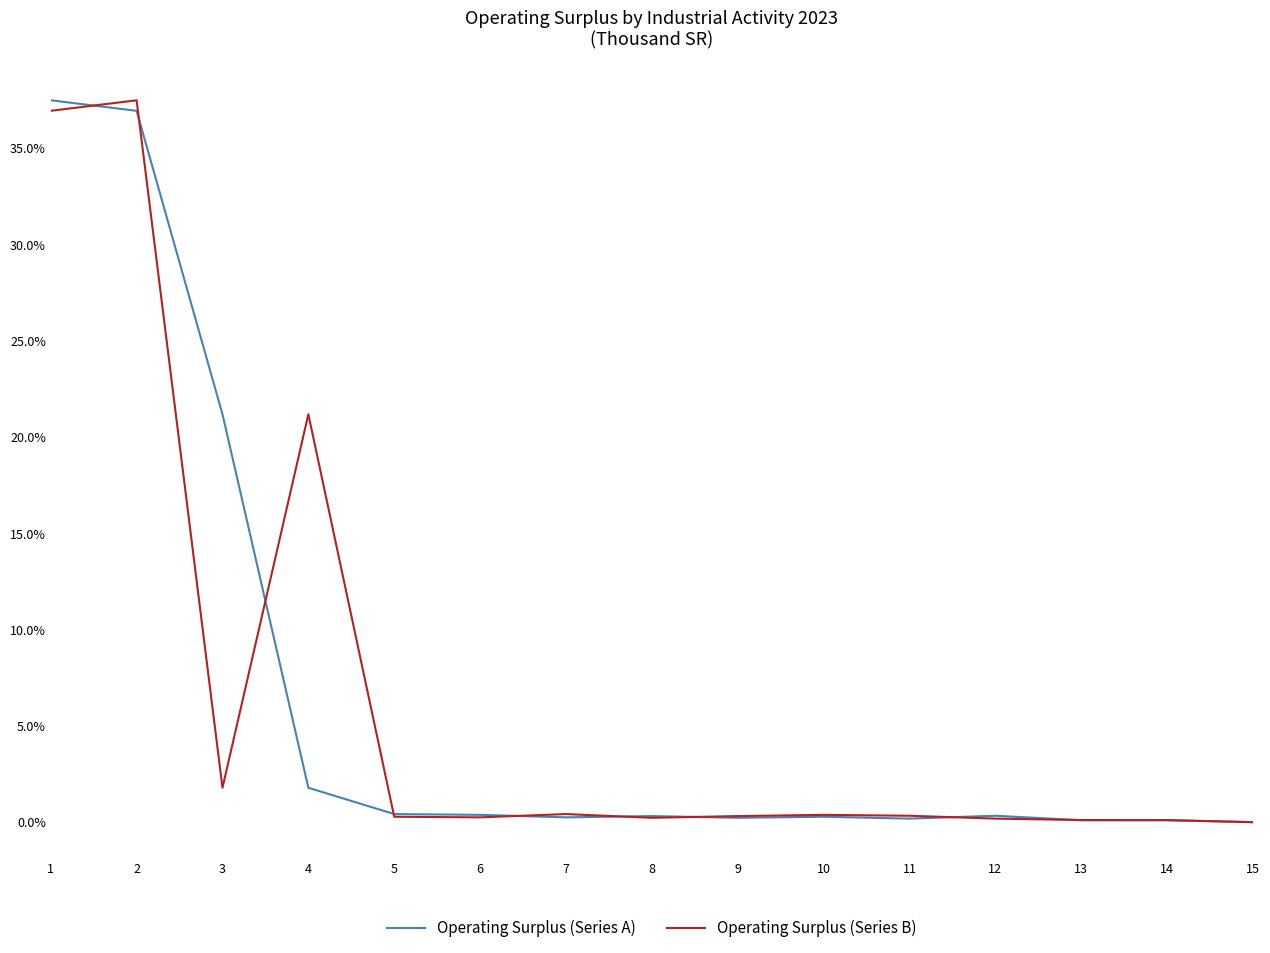

Between 3 and 6, which series saw the biggest shift?

Operating Surplus (Series A)